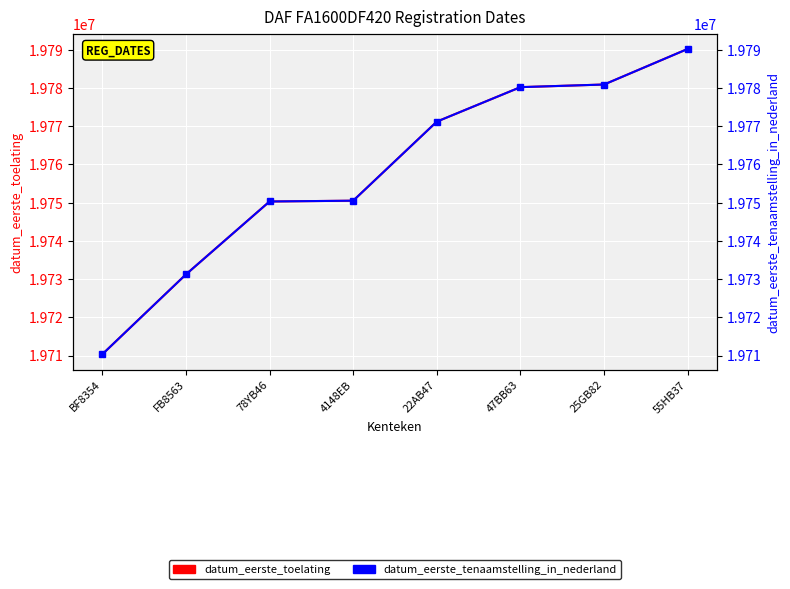

Where does the datum_eerste_tenaamstelling_in_nederland series first go above 19771205?

47BB63